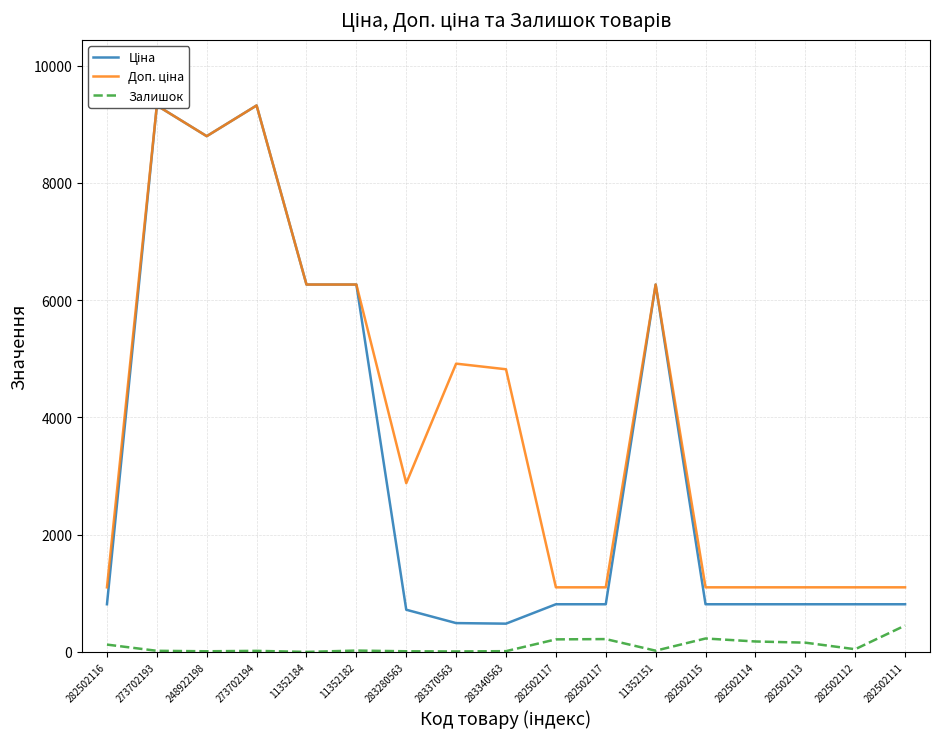

True or false: Ціна and Залишок intersect in this chart.

False